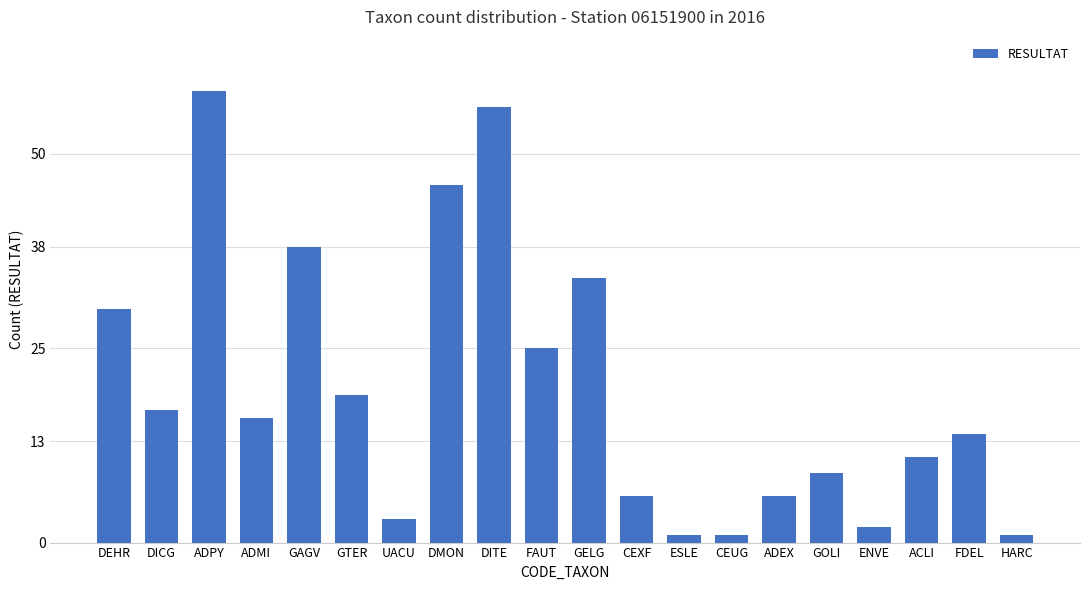

What is the sum of all values?

393